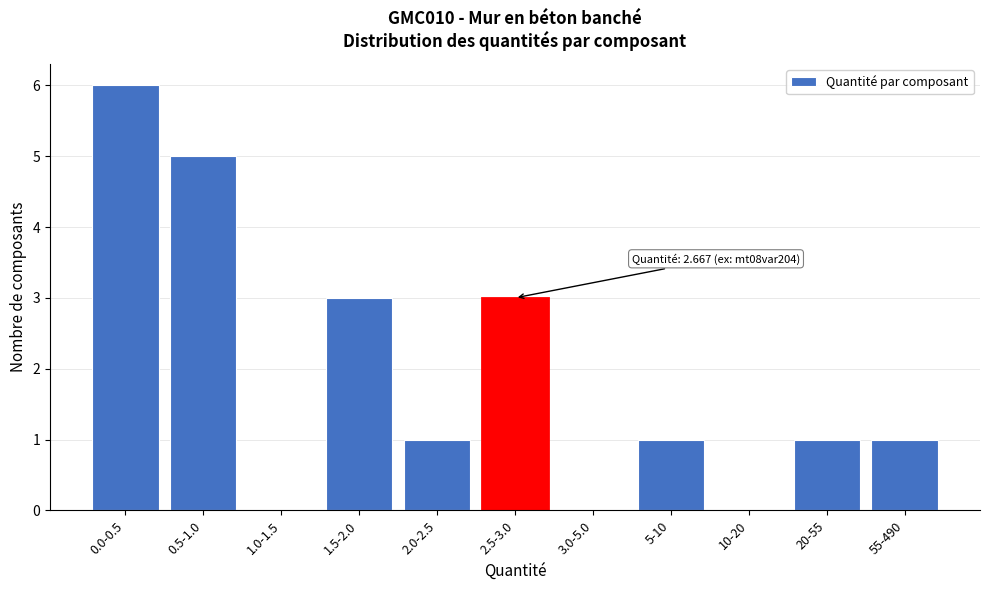

Reading left to right, what are all the values shown in this chart?

0.0-0.5=6	0.5-1.0=5	1.0-1.5=0	1.5-2.0=3	2.0-2.5=1	2.5-3.0=3	3.0-5.0=0	5-10=1	10-20=0	20-55=1	55-490=1